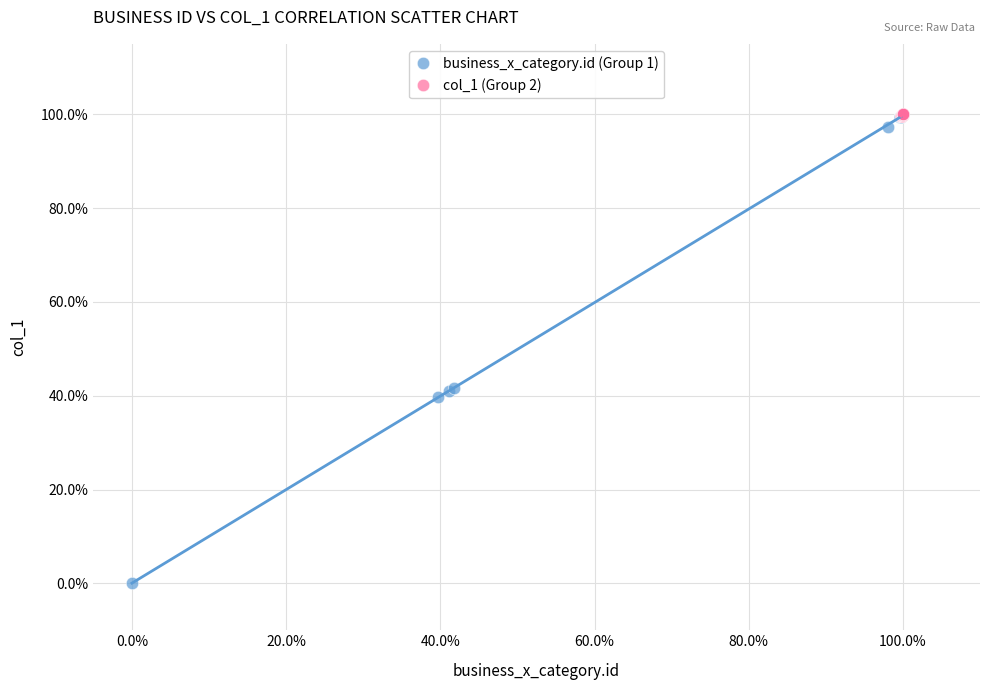

Which series contains the lowest Y value?

business_x_category.id (Group 1)